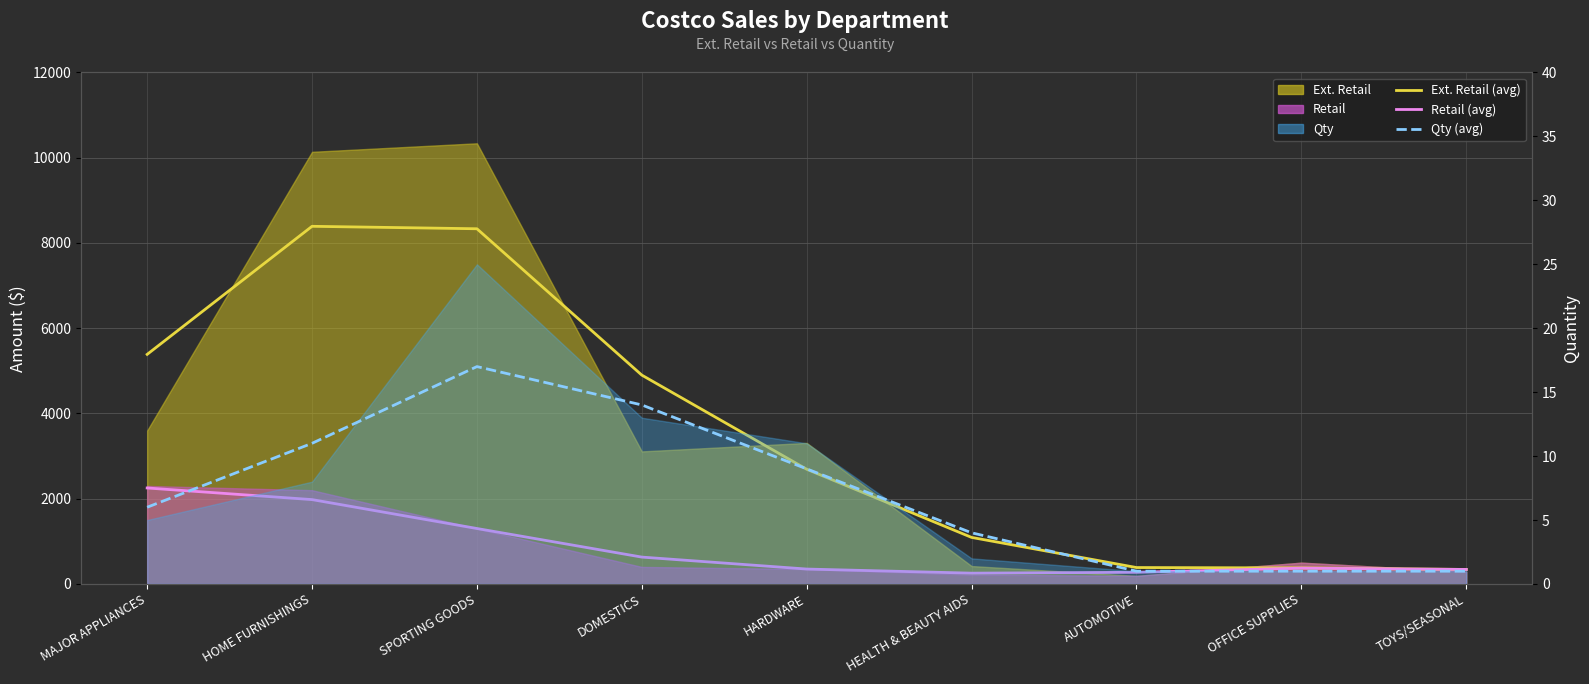

True or false: Retail (avg) and Ext. Retail (avg) cross at least once.

False